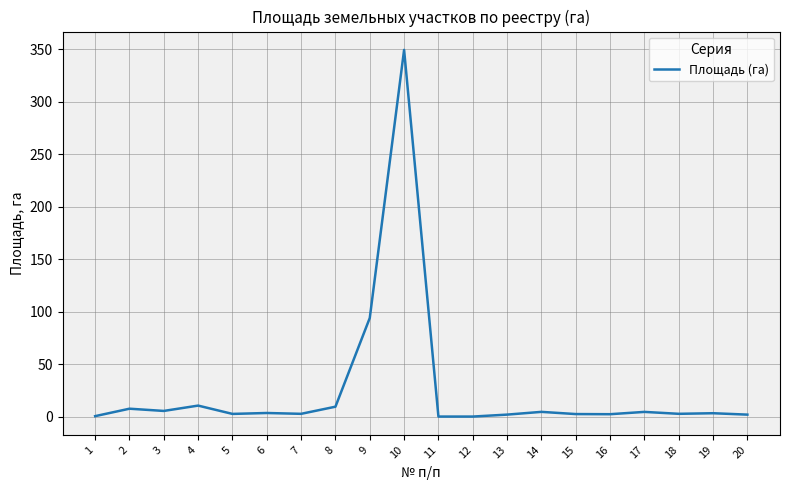

What is the sum of the values at 19 and 15?

5.8